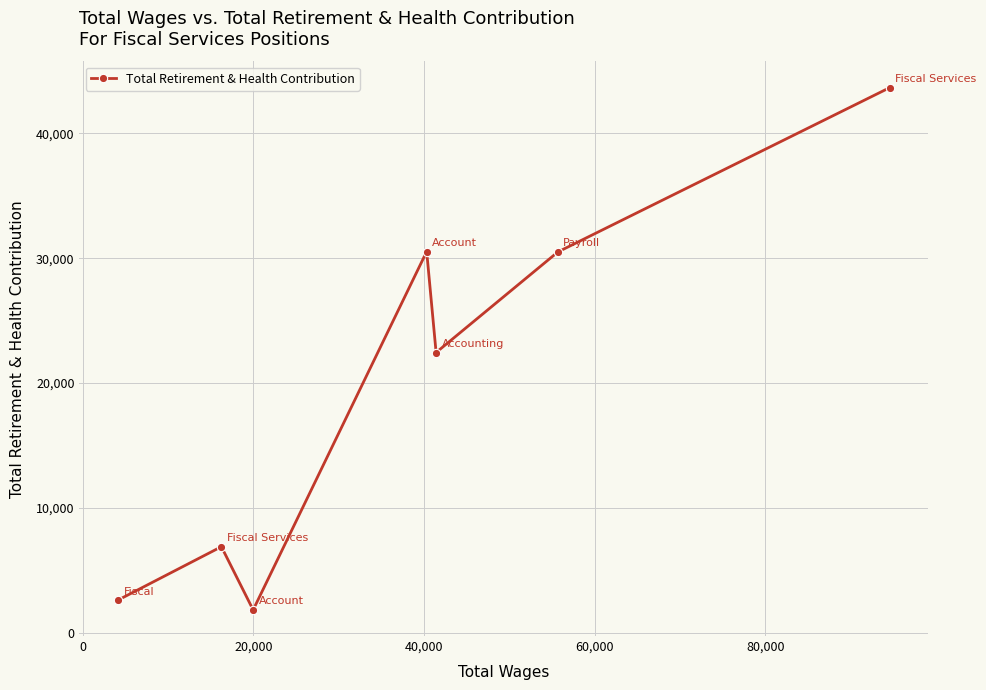

What is the value of the 7th point from the left?

43665